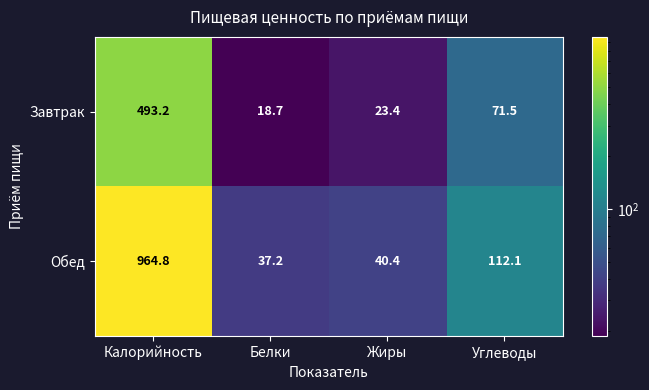

What is the spread (max minus min) of values at Углеводы?

40.6